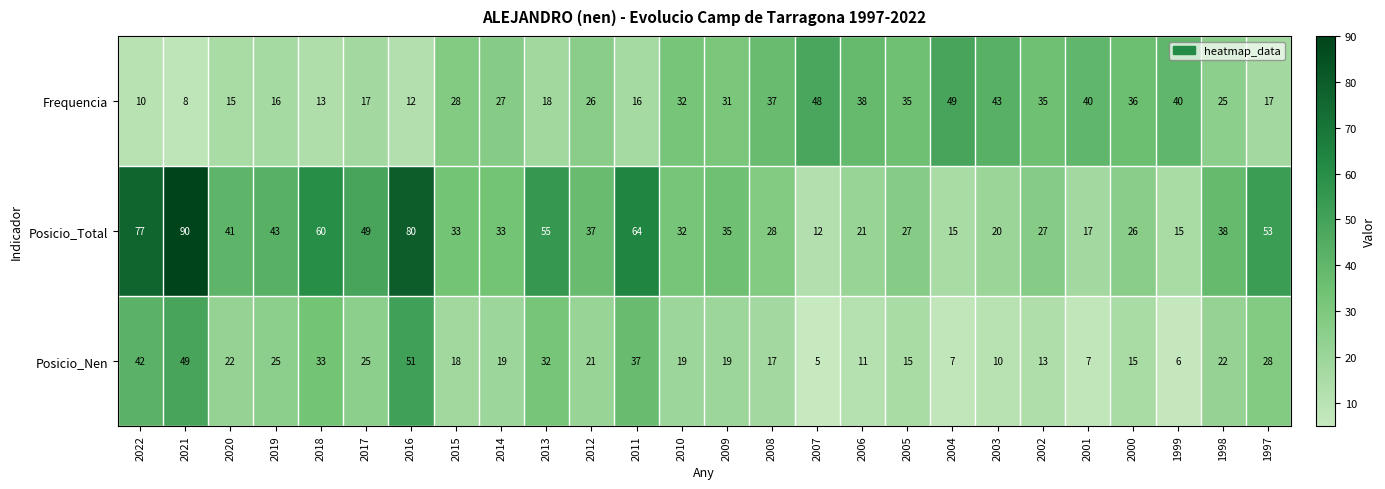

What is the smallest value displayed?

5